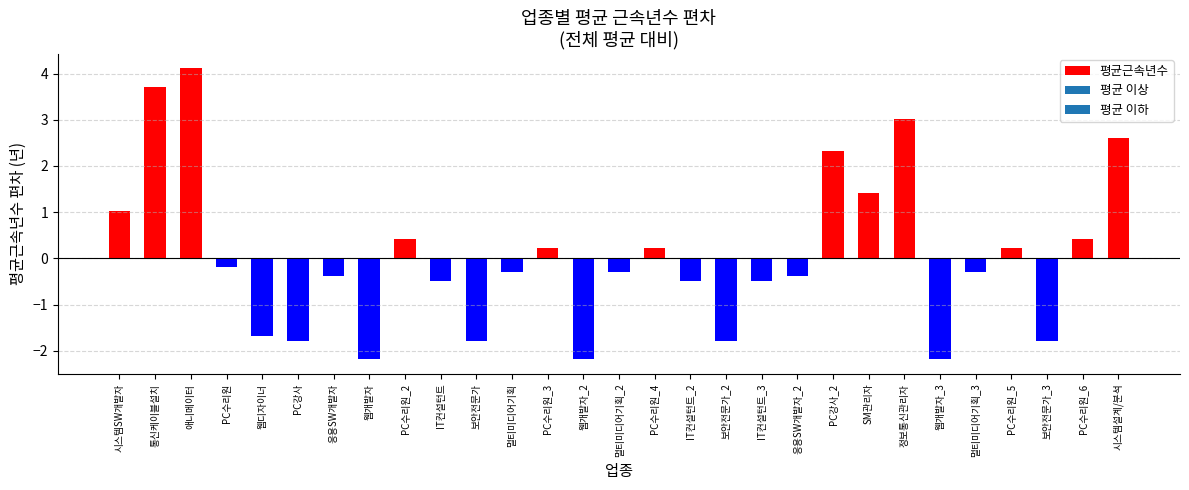

What position from the right is IT컨설턴트_3?

11